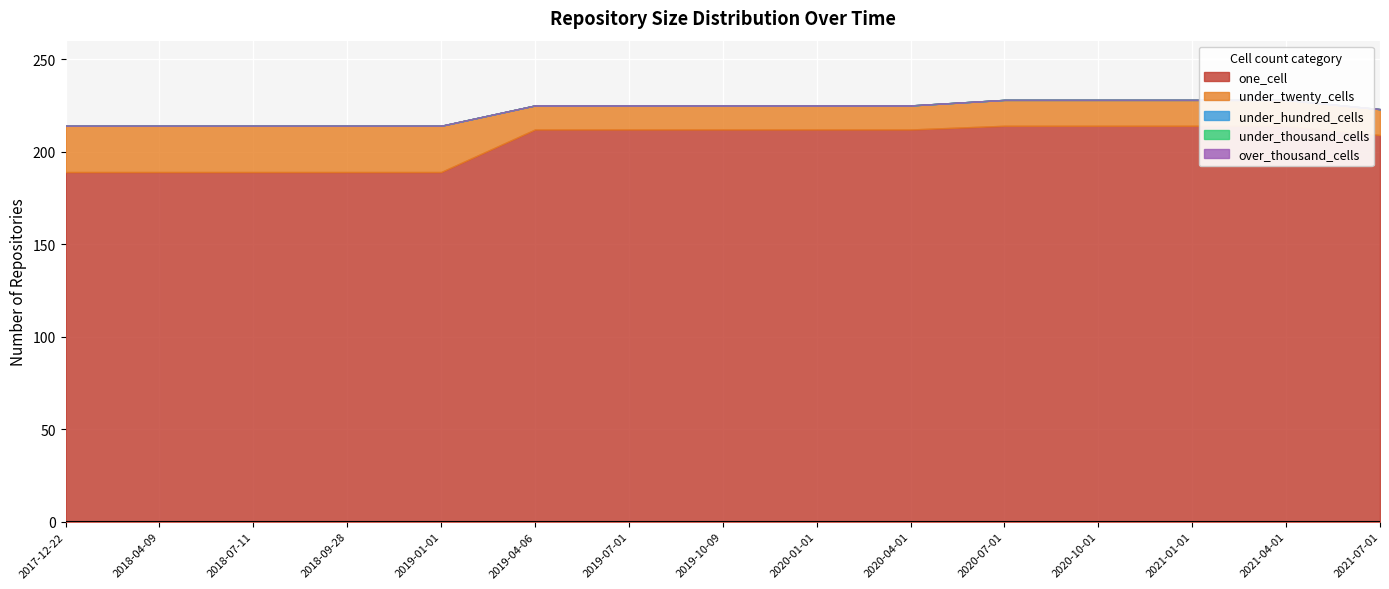

Which label corresponds to the smallest value in the chart?

2017-12-22